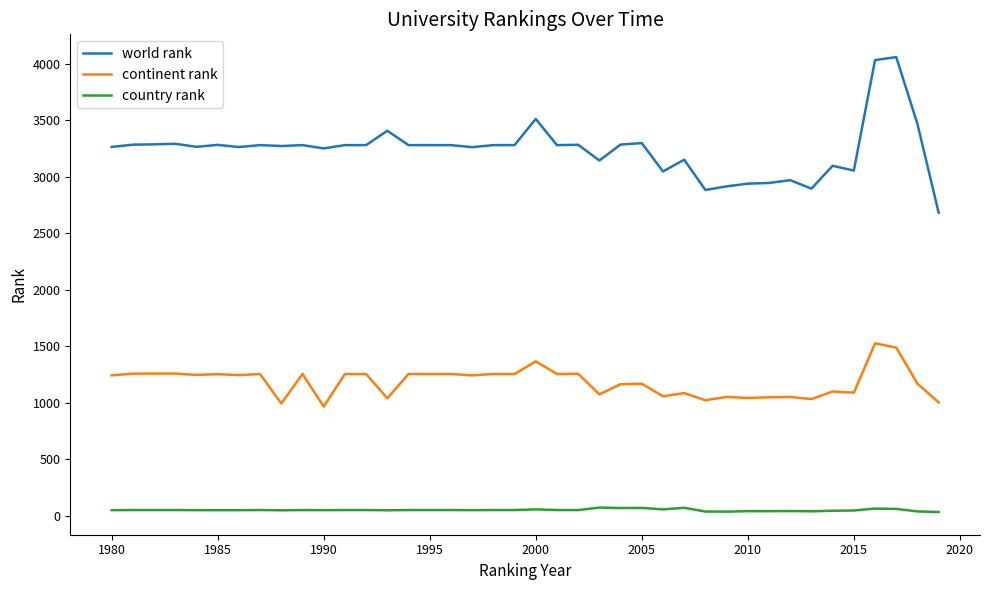

What is the difference between the maximum and minimum values in the continent rank series?

559